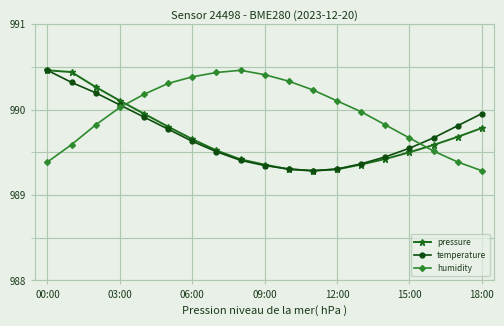

True or false: temperature has more than 2 points higher than both neighbors.

False